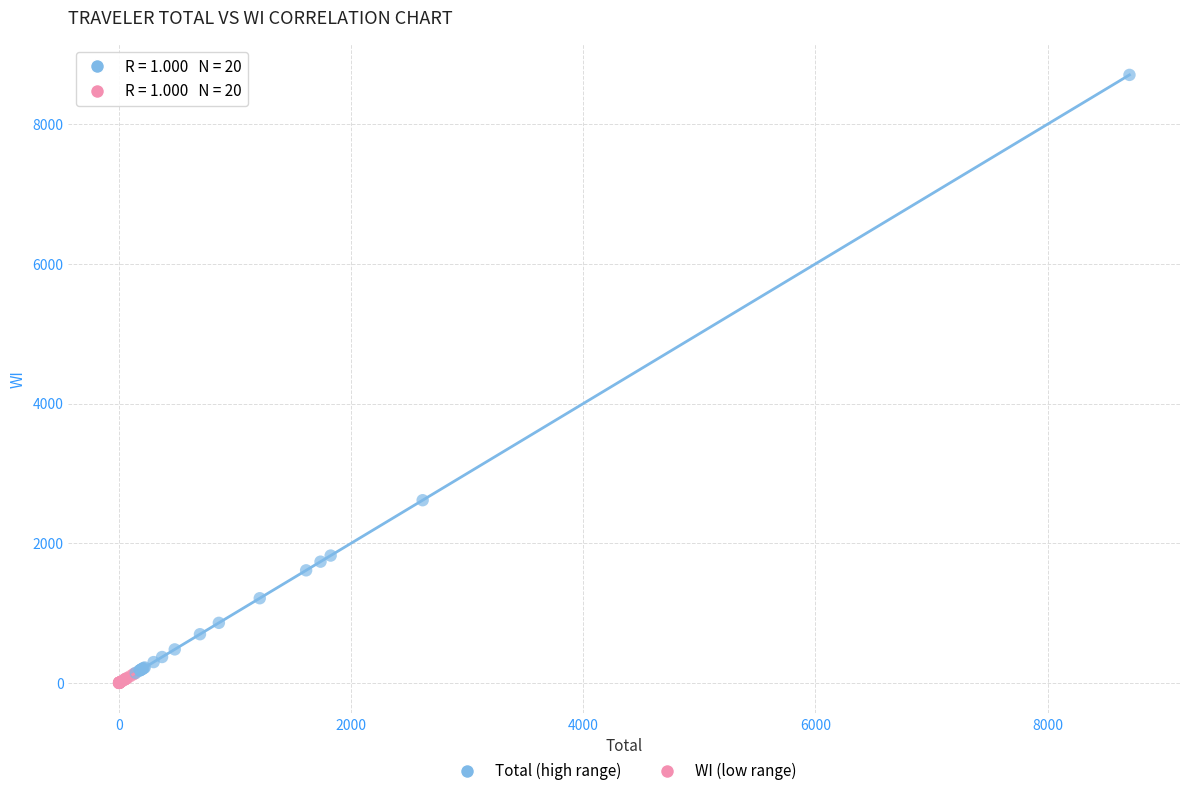

Which series has the widest spread of Y values?

Total (high range)